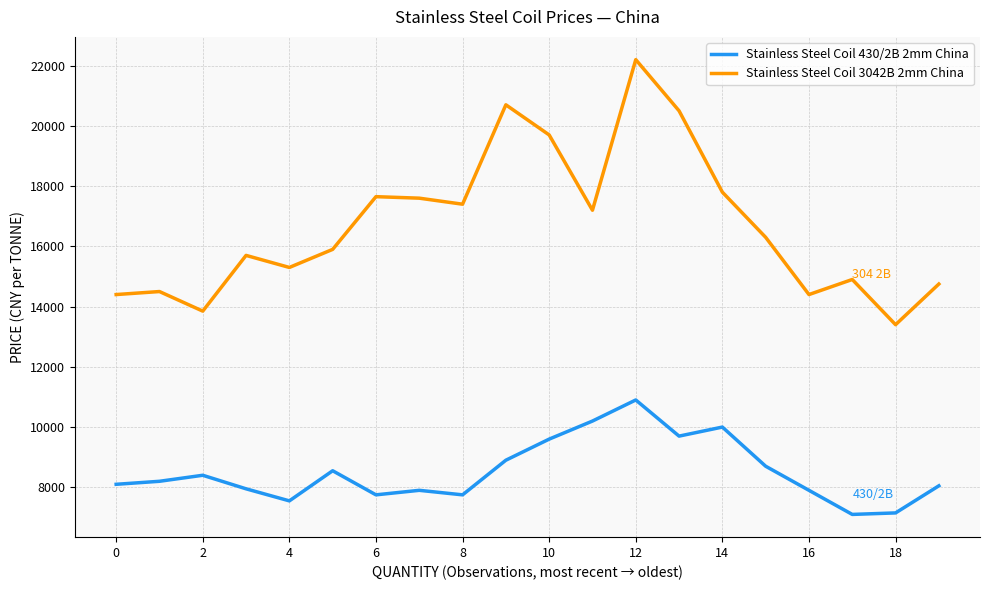

What is the smallest value displayed?

7100